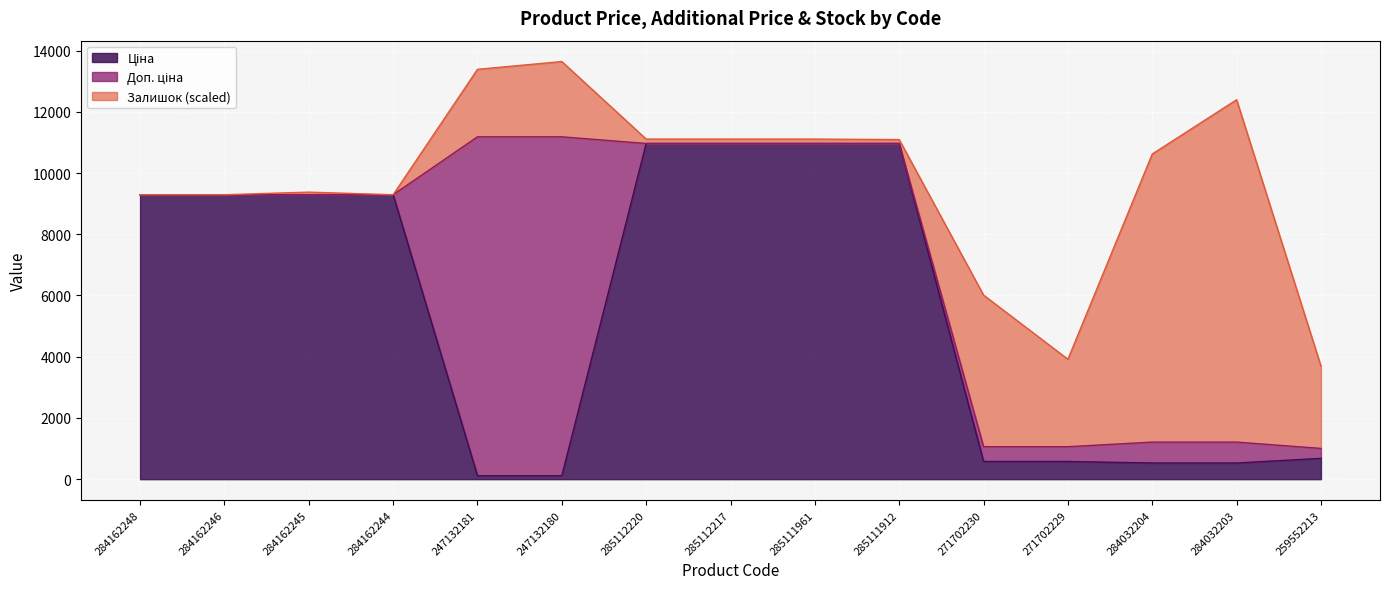

Is the value of Ціна at 259552213 greater than the value of Доп. ціна at 271702230?

No